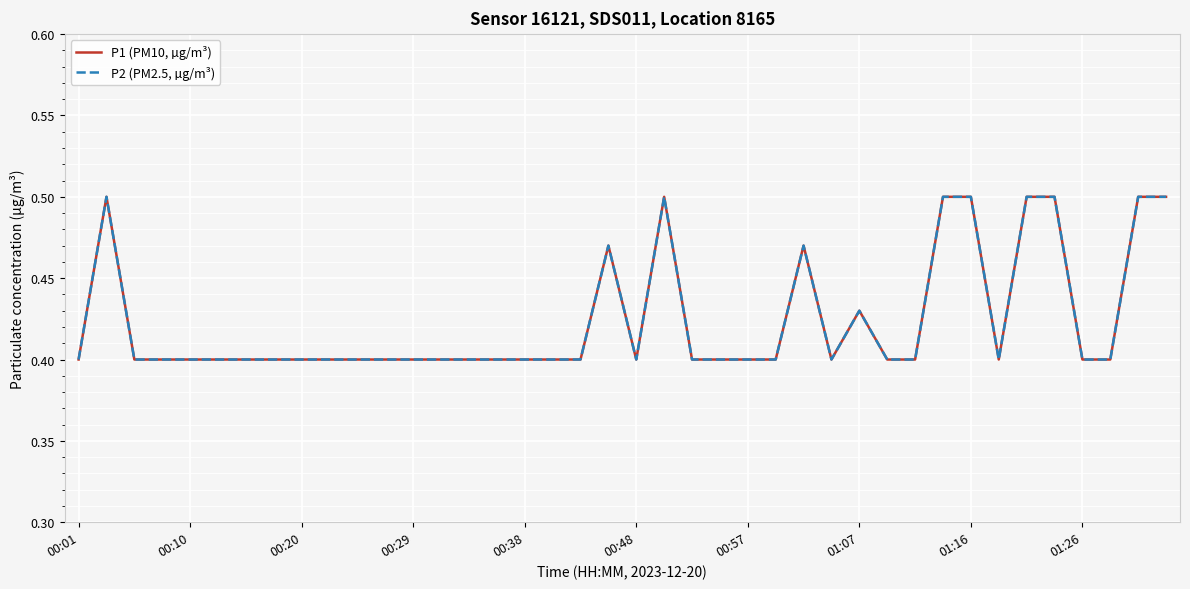

Does the chart have visible grid lines?

Yes